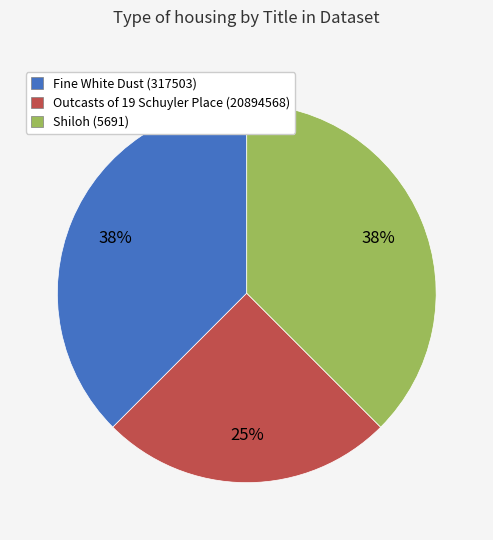

Which category has the smallest portion of the pie?

Outcasts of 19 Schuyler Place (20894568)